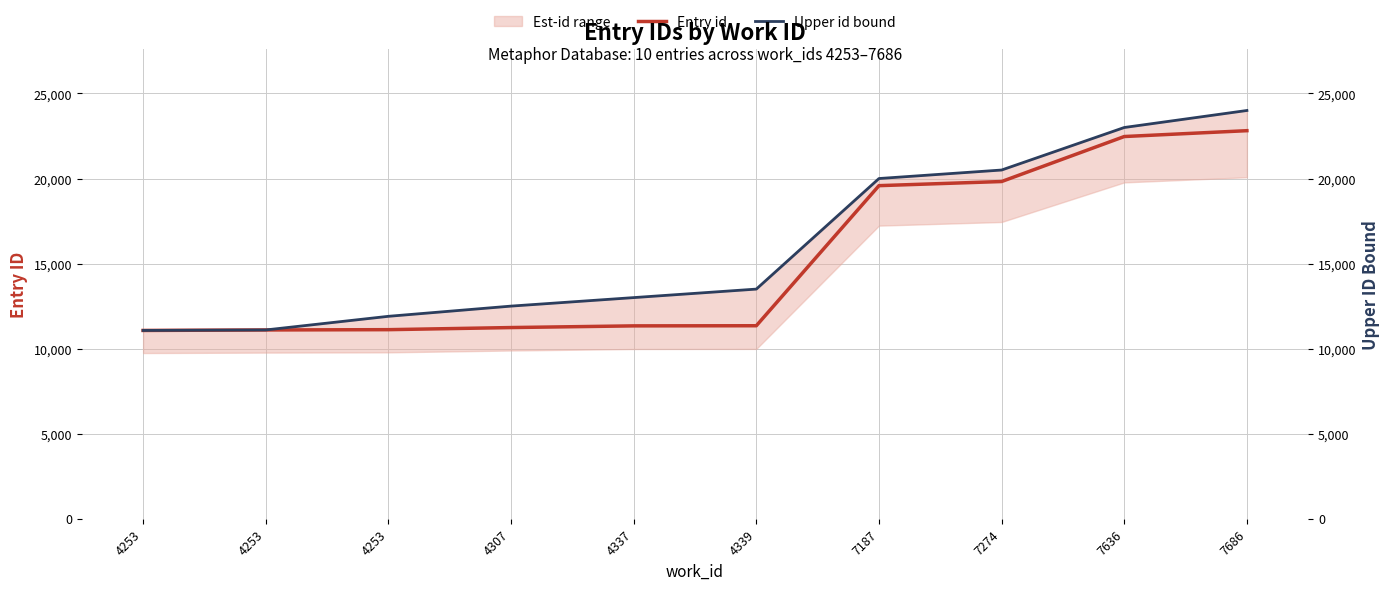

What is the minimum value for Upper id bound?

11069